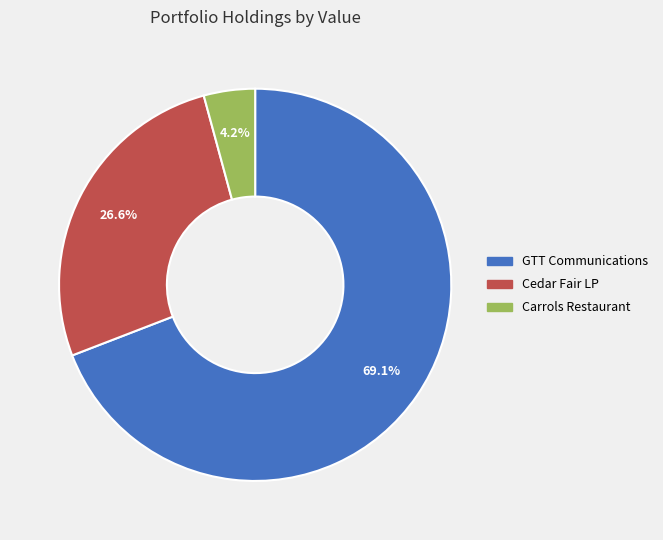

Does any single category account for the majority?

Yes